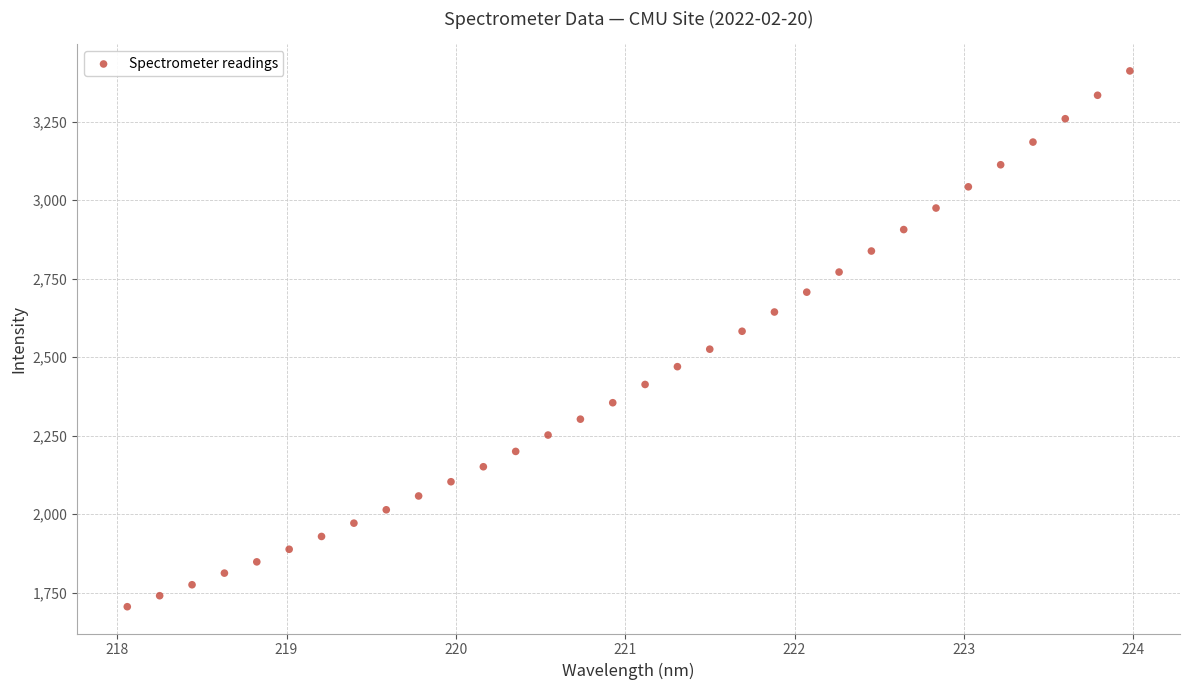

What is the range of X values (max minus min)?

5.9